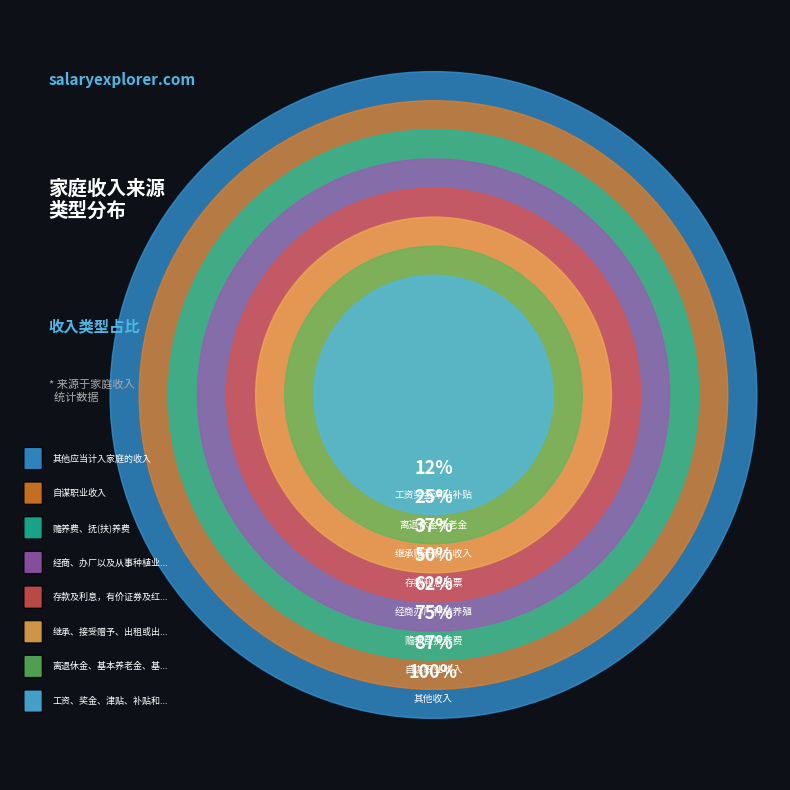

What is the largest slice in the pie chart?

其他应当计入家庭的收入